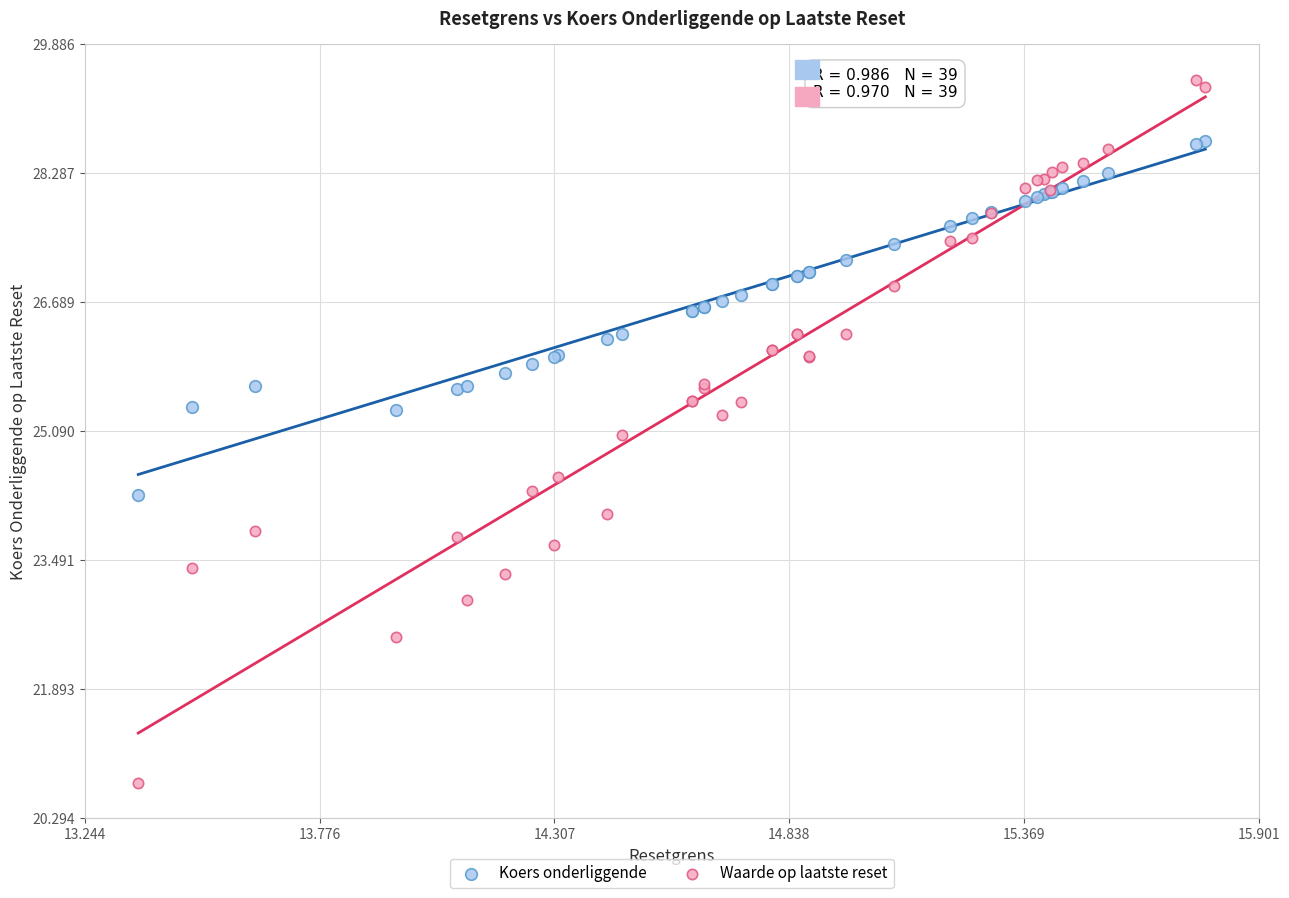

Which series contains the highest Y value?

Waarde op laatste reset